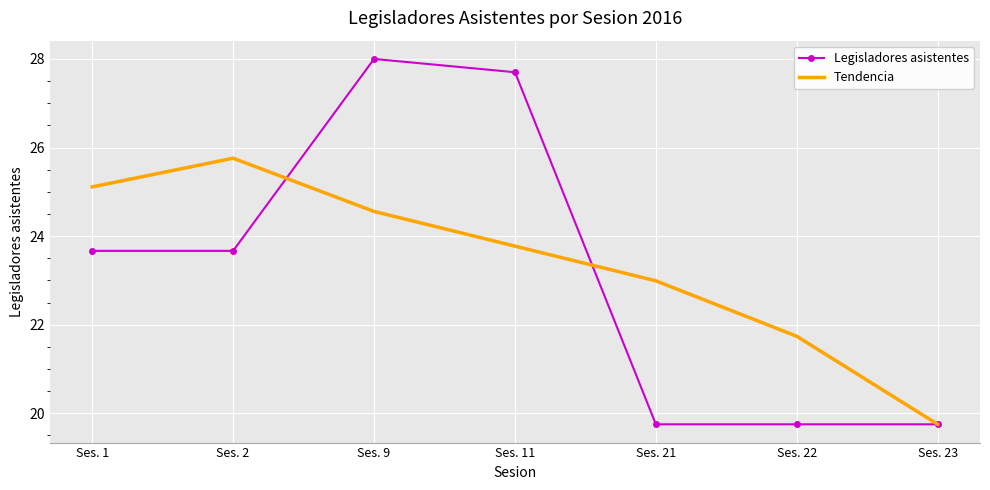

Reading left to right, what are all the values shown in this chart?

Legisladores asistentes: Ses. 1=23.7	Ses. 2=23.7	Ses. 9=28.0	Ses. 11=27.7	Ses. 21=19.8	Ses. 22=19.8	Ses. 23=19.8
Tendencia: Ses. 1=25.1	Ses. 2=25.8	Ses. 9=24.6	Ses. 11=23.8	Ses. 21=23.0	Ses. 22=21.7	Ses. 23=19.8